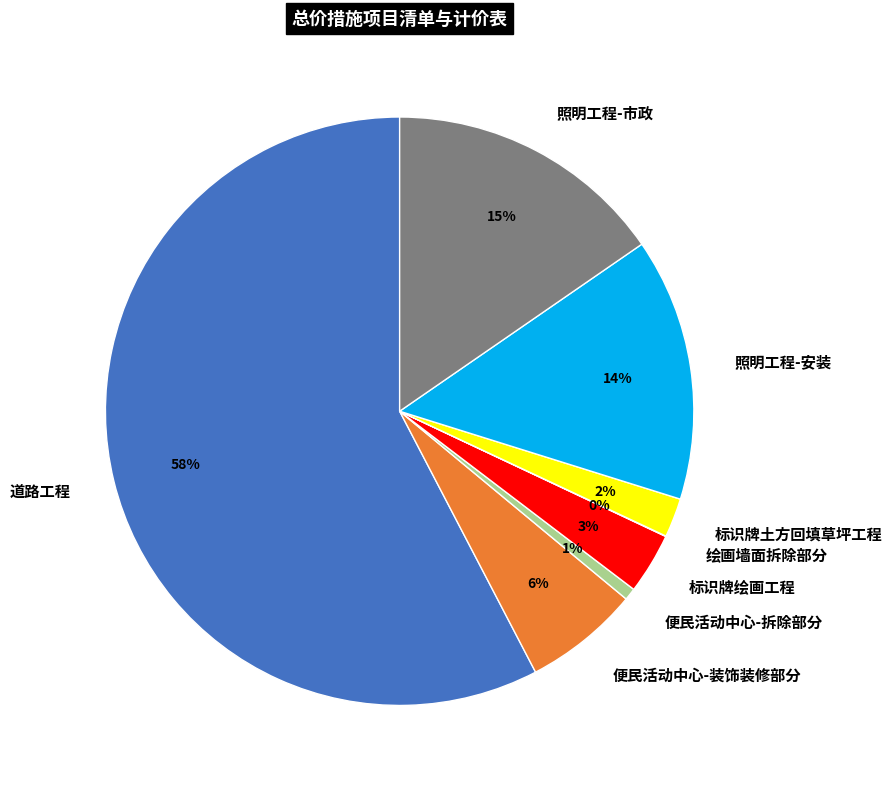

True or false: 便民活动中心-装饰装修部分 accounts for 6% of the total.

True